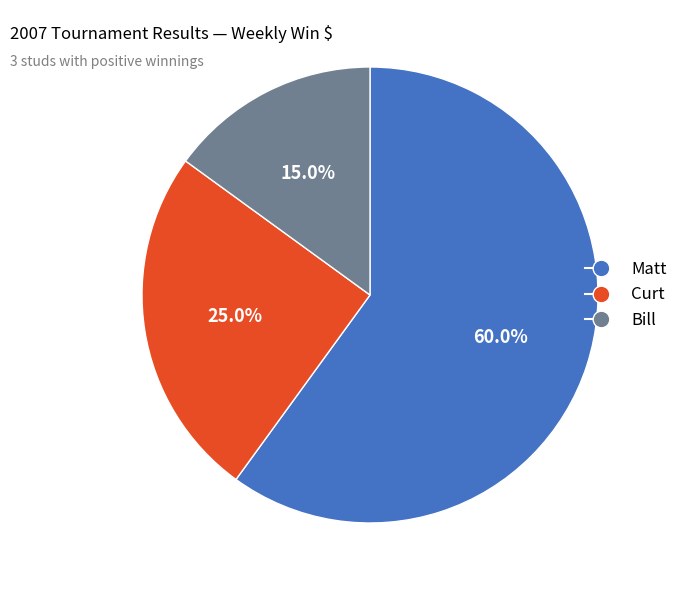

Is there a majority slice in this chart?

Yes